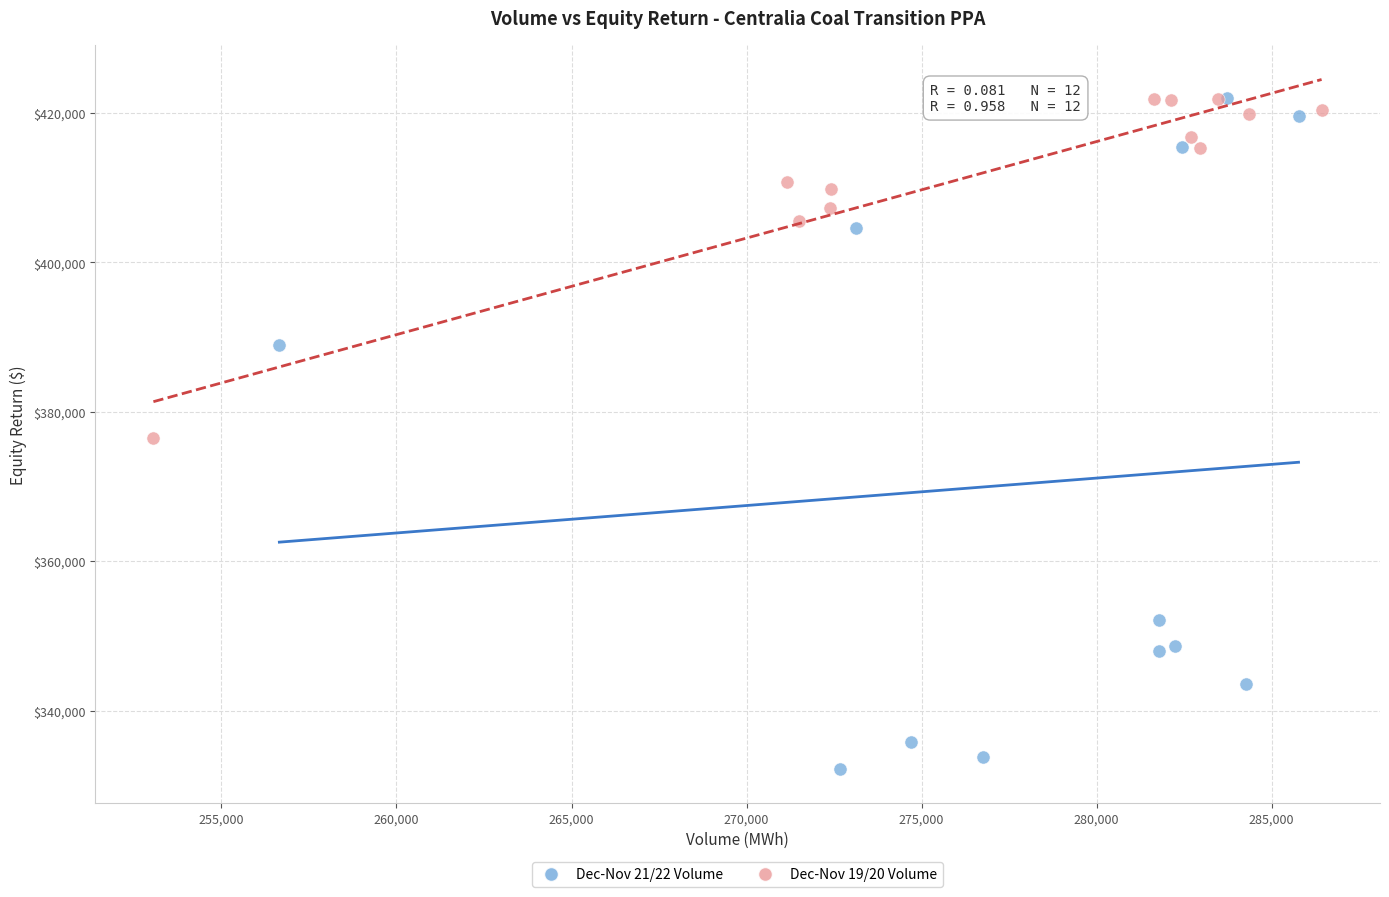

Which series reaches the minimum Y coordinate?

Dec-Nov 21/22 Volume